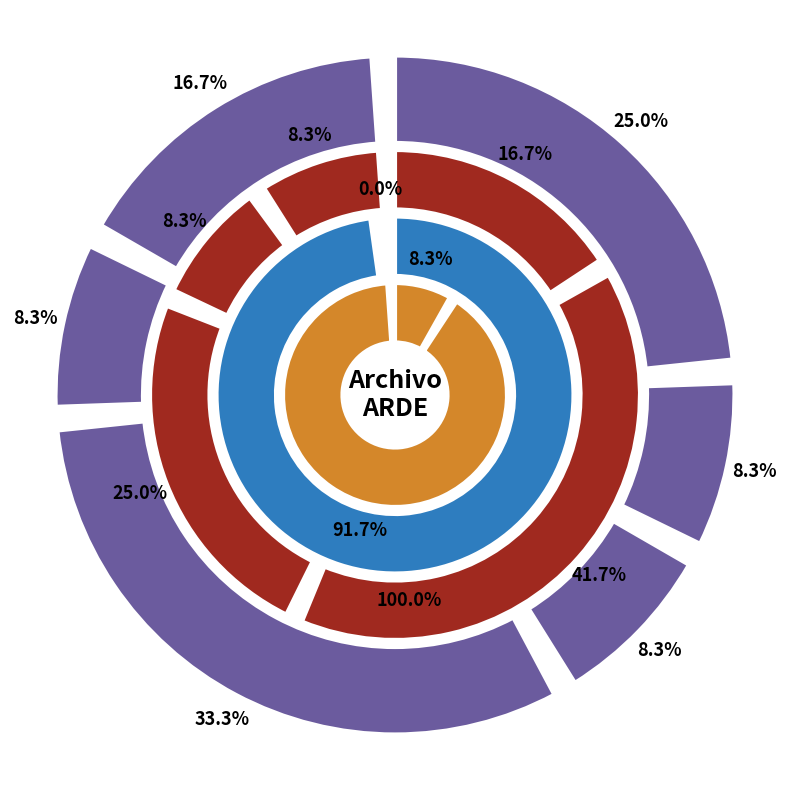

To the nearest percent, what portion does 10 represent?

8%